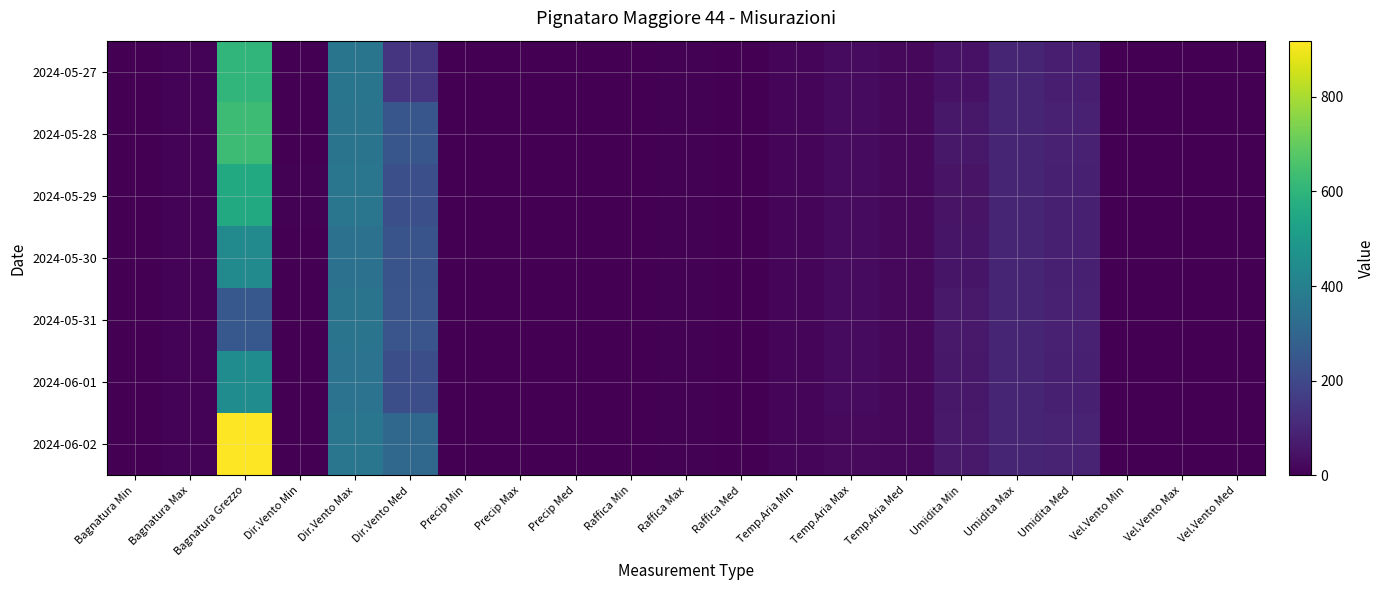

Reading left to right, what are all the values shown in this chart?

2024-05-27: Bagnatura Min=0.0	Bagnatura Max=10.0	Bagnatura Grezzo=605.7	Dir.Vento Min=0.0	Dir.Vento Max=357.0	Dir.Vento Med=141.0	Precip Min=0.0	Precip Max=0.2	Precip Med=0.6	Raffica Min=0.0	Raffica Max=4.1	Raffica Med=1.3	Temp.Aria Min=12.1	Temp.Aria Max=27.1	Temp.Aria Med=19.6	Umidita Min=45.0	Umidita Max=95.0	Umidita Med=78.6	Vel.Vento Min=0.0	Vel.Vento Max=1.9	Vel.Vento Med=0.6
2024-05-28: Bagnatura Min=0.0	Bagnatura Max=10.0	Bagnatura Grezzo=631.1	Dir.Vento Min=2.0	Dir.Vento Max=354.0	Dir.Vento Med=245.0	Precip Min=0.0	Precip Max=0.2	Precip Med=0.2	Raffica Min=0.0	Raffica Max=4.7	Raffica Med=1.3	Temp.Aria Min=14.9	Temp.Aria Max=25.9	Temp.Aria Med=19.7	Umidita Min=59.0	Umidita Max=95.0	Umidita Med=83.3	Vel.Vento Min=0.0	Vel.Vento Max=2.3	Vel.Vento Med=0.5
2024-05-29: Bagnatura Min=0.0	Bagnatura Max=10.0	Bagnatura Grezzo=558.1	Dir.Vento Min=4.0	Dir.Vento Max=359.0	Dir.Vento Med=225.0	Precip Min=0.0	Precip Max=0.2	Precip Med=0.2	Raffica Min=0.0	Raffica Max=6.6	Raffica Med=1.3	Temp.Aria Min=13.1	Temp.Aria Max=26.9	Temp.Aria Med=19.6	Umidita Min=50.0	Umidita Max=96.0	Umidita Med=81.0	Vel.Vento Min=0.0	Vel.Vento Max=2.5	Vel.Vento Med=0.6
2024-05-30: Bagnatura Min=0.0	Bagnatura Max=10.0	Bagnatura Grezzo=435.3	Dir.Vento Min=0.0	Dir.Vento Max=344.0	Dir.Vento Med=237.0	Precip Min=0.0	Precip Max=0.0	Precip Med=0.0	Raffica Min=0.0	Raffica Max=5.0	Raffica Med=1.9	Temp.Aria Min=13.8	Temp.Aria Max=26.4	Temp.Aria Med=20.4	Umidita Min=53.0	Umidita Max=95.0	Umidita Med=80.7	Vel.Vento Min=0.0	Vel.Vento Max=2.3	Vel.Vento Med=0.8
2024-05-31: Bagnatura Min=0.0	Bagnatura Max=10.0	Bagnatura Grezzo=253.7	Dir.Vento Min=2.0	Dir.Vento Max=353.0	Dir.Vento Med=241.0	Precip Min=0.0	Precip Max=0.0	Precip Med=0.0	Raffica Min=0.1	Raffica Max=5.6	Raffica Med=2.4	Temp.Aria Min=14.1	Temp.Aria Max=25.4	Temp.Aria Med=20.8	Umidita Min=61.0	Umidita Max=95.0	Umidita Med=82.6	Vel.Vento Min=0.0	Vel.Vento Max=2.7	Vel.Vento Med=1.1
2024-06-01: Bagnatura Min=0.0	Bagnatura Max=10.0	Bagnatura Grezzo=448.1	Dir.Vento Min=2.0	Dir.Vento Max=350.0	Dir.Vento Med=220.0	Precip Min=0.0	Precip Max=0.2	Precip Med=0.2	Raffica Min=0.0	Raffica Max=5.5	Raffica Med=1.7	Temp.Aria Min=12.9	Temp.Aria Max=25.4	Temp.Aria Med=19.8	Umidita Min=59.0	Umidita Max=96.0	Umidita Med=81.5	Vel.Vento Min=0.0	Vel.Vento Max=2.4	Vel.Vento Med=0.7
2024-06-02: Bagnatura Min=0.0	Bagnatura Max=10.0	Bagnatura Grezzo=918.3	Dir.Vento Min=1.0	Dir.Vento Max=359.0	Dir.Vento Med=310.0	Precip Min=0.0	Precip Max=0.6	Precip Med=3.2	Raffica Min=0.0	Raffica Max=4.3	Raffica Med=1.1	Temp.Aria Min=14.0	Temp.Aria Max=25.0	Temp.Aria Med=18.7	Umidita Min=63.0	Umidita Max=96.0	Umidita Med=87.3	Vel.Vento Min=0.0	Vel.Vento Max=1.8	Vel.Vento Med=0.4